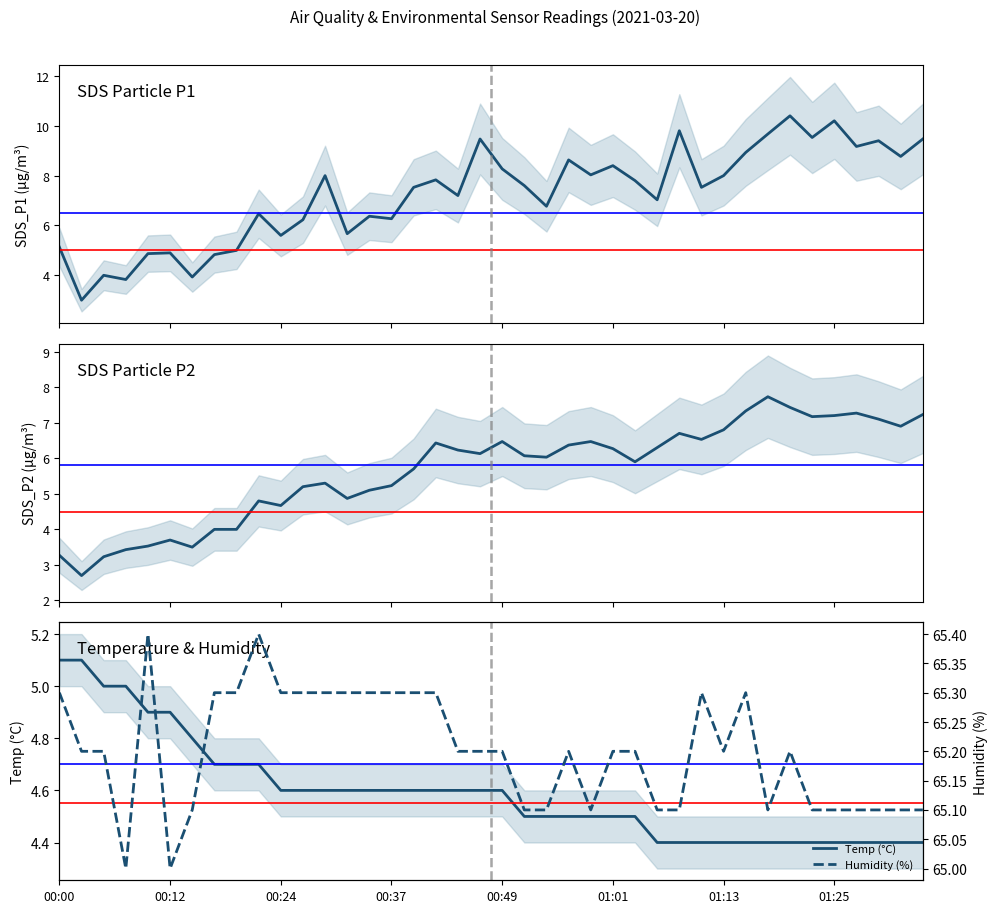

What is the lowest value of the Temp (°C) series?

4.4